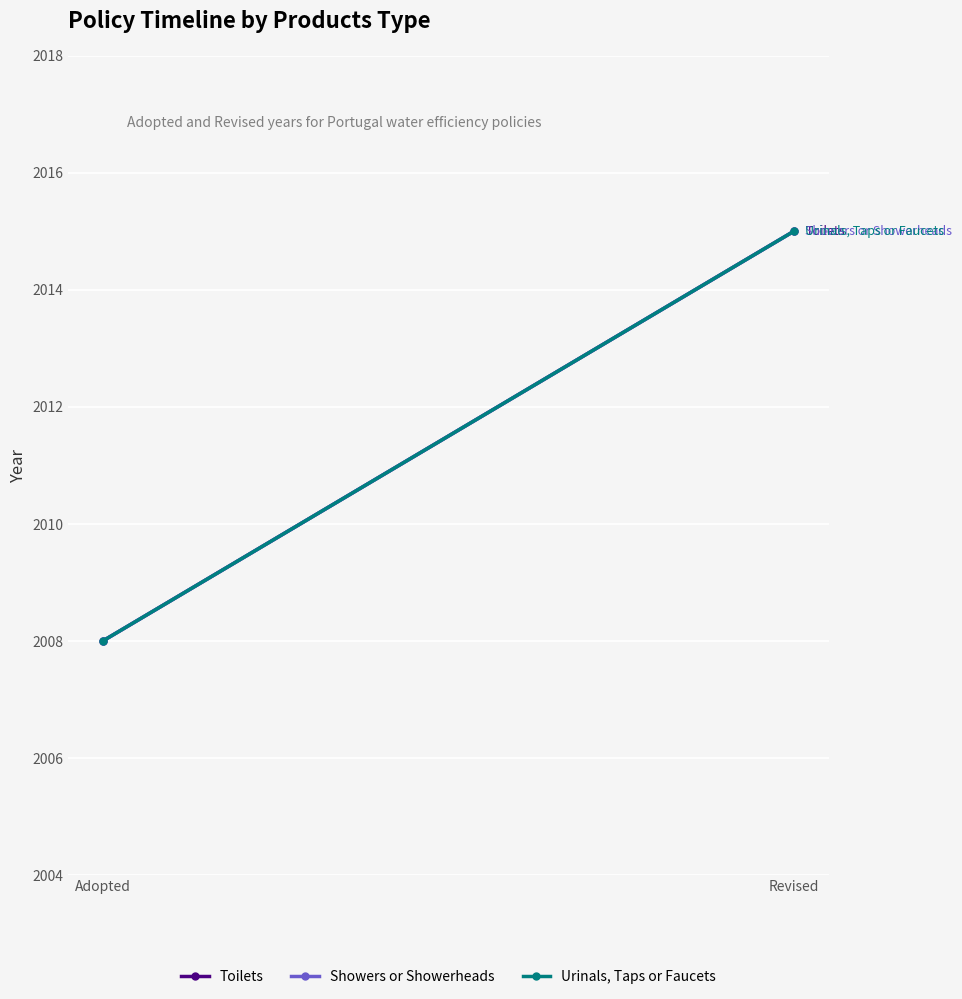

At how many categories does at least one series exceed 2009?

1